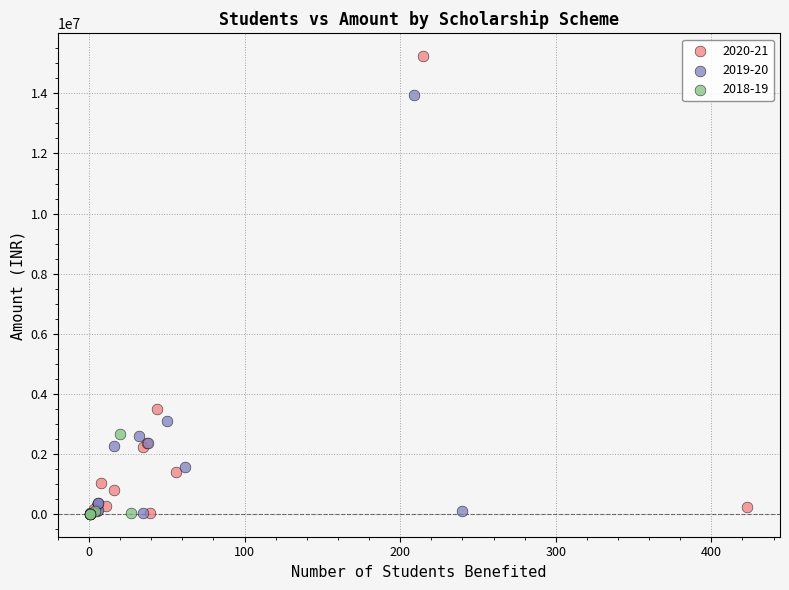

Which series contains the highest Y value?

2020-21